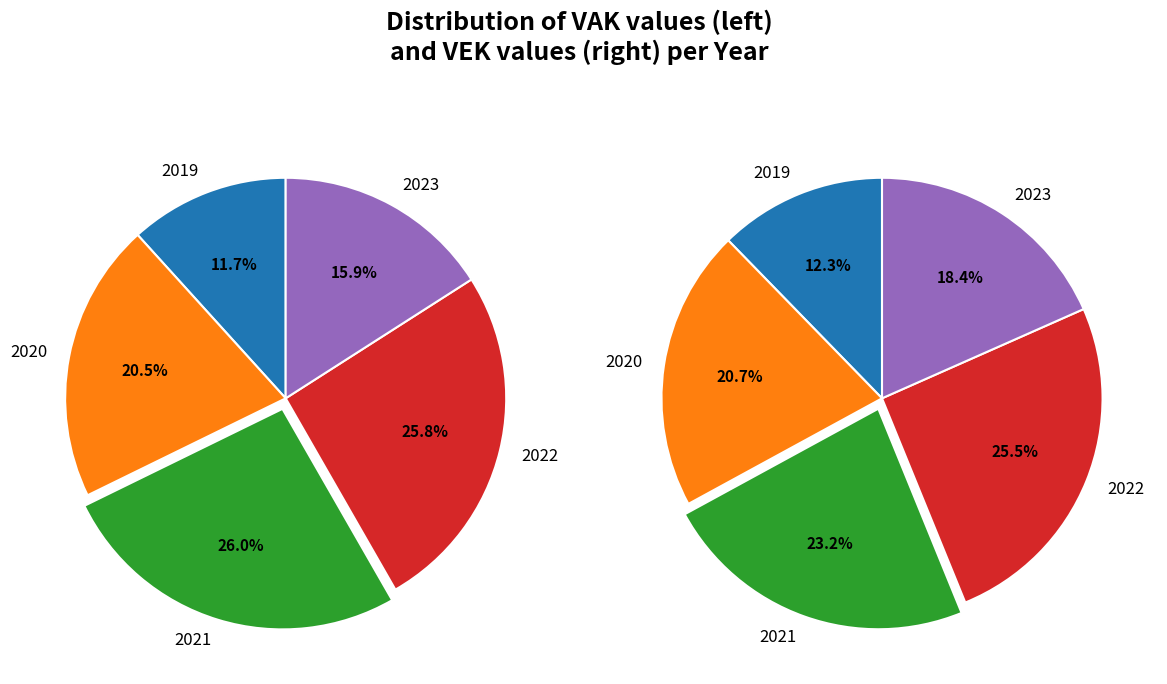

True or false: 2021 uitvoering accounts for 17% of the total.

False